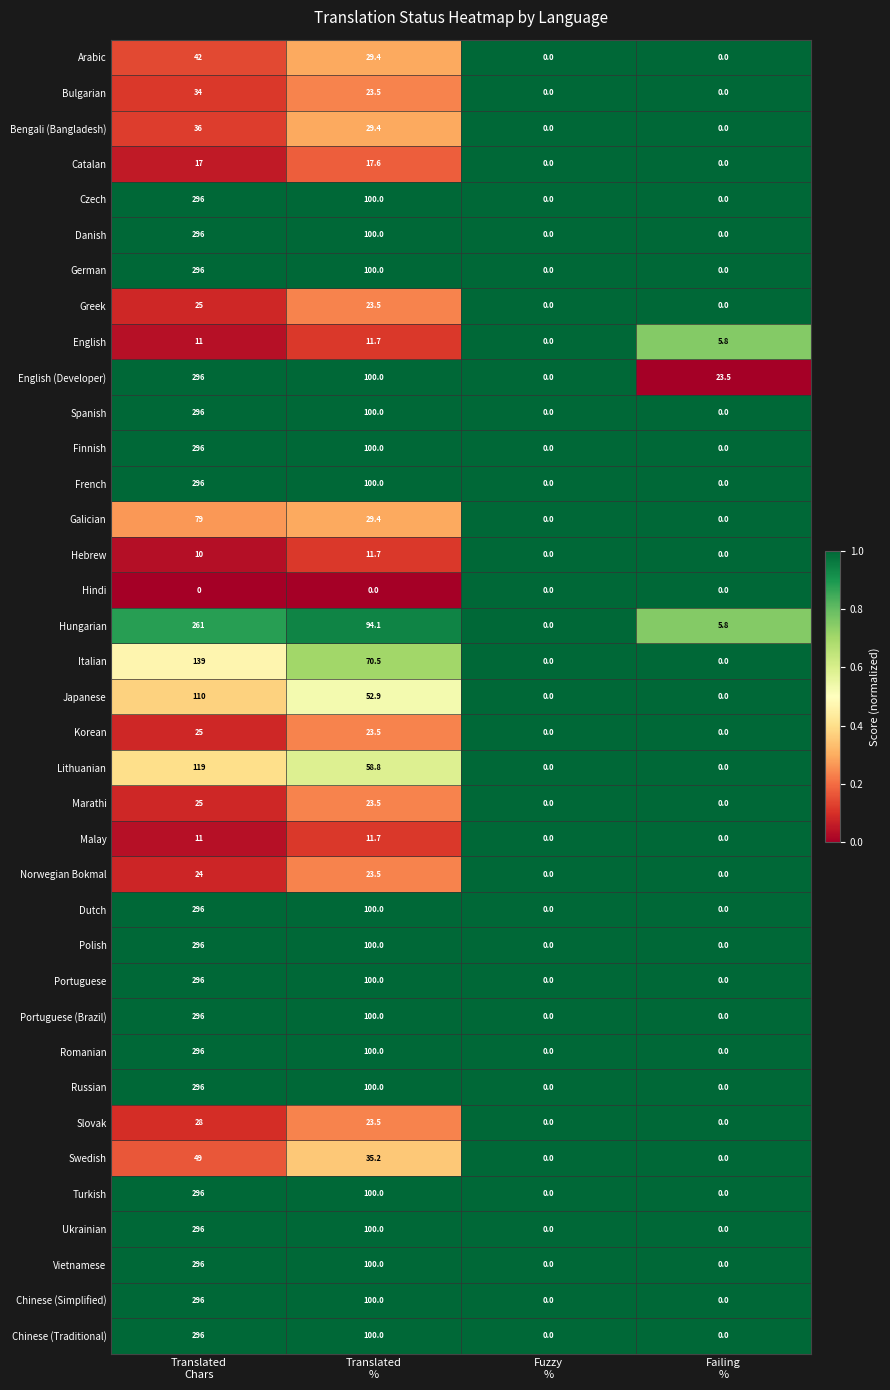

How many categories are shown in the chart?

4